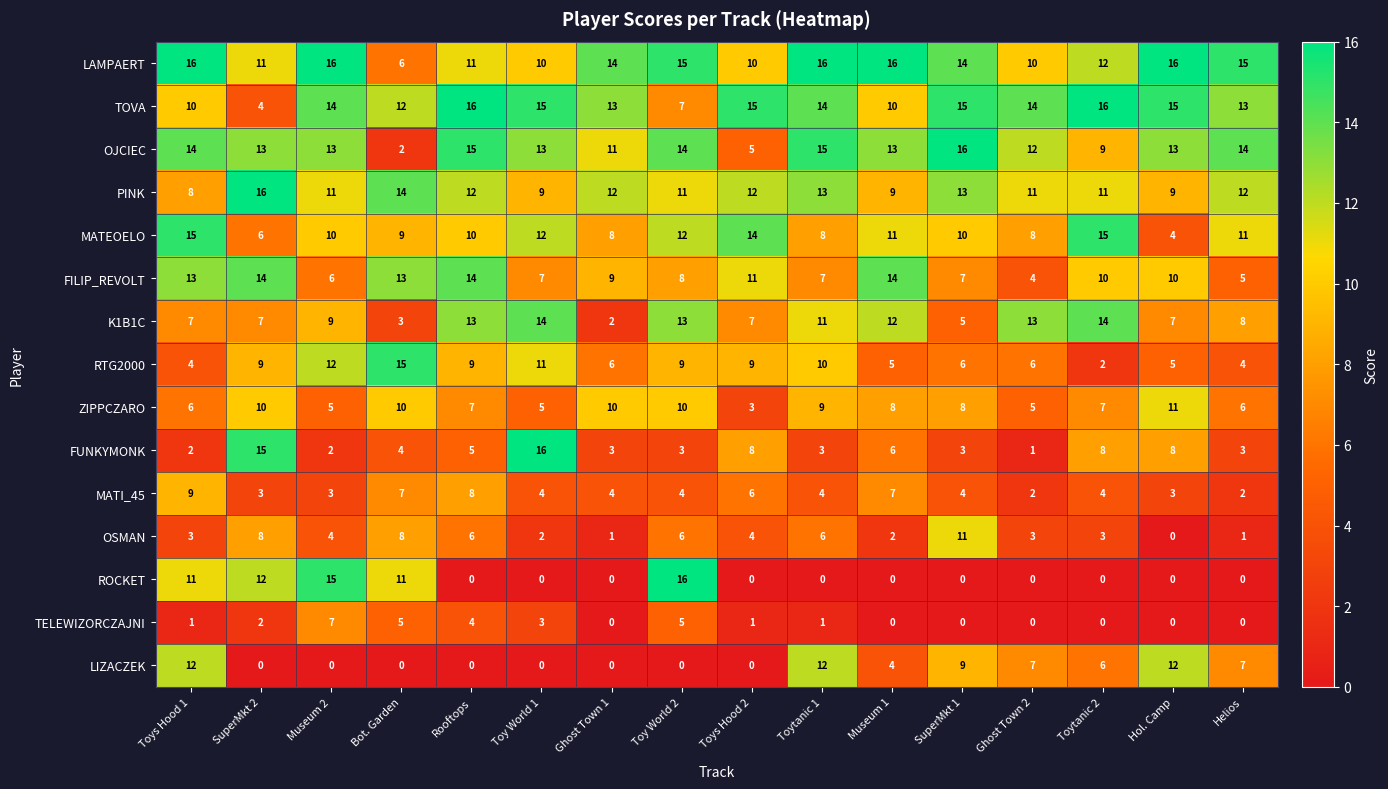

What is the difference between the FILIP_REVOLT values at Ghost Town 2 and Toys Hood 1?

9